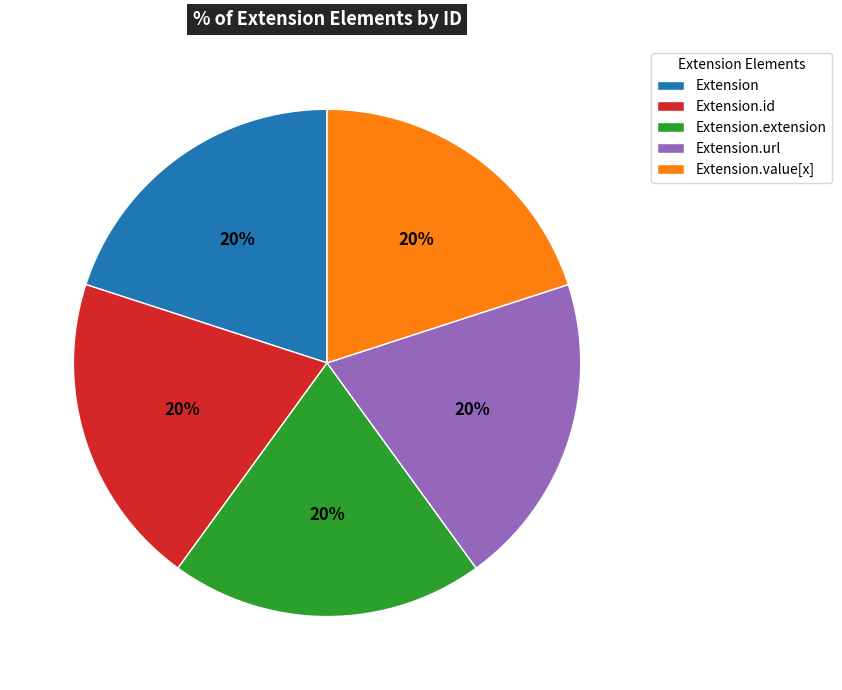

The Extension.id slice represents 20% of the pie. True or false?

True